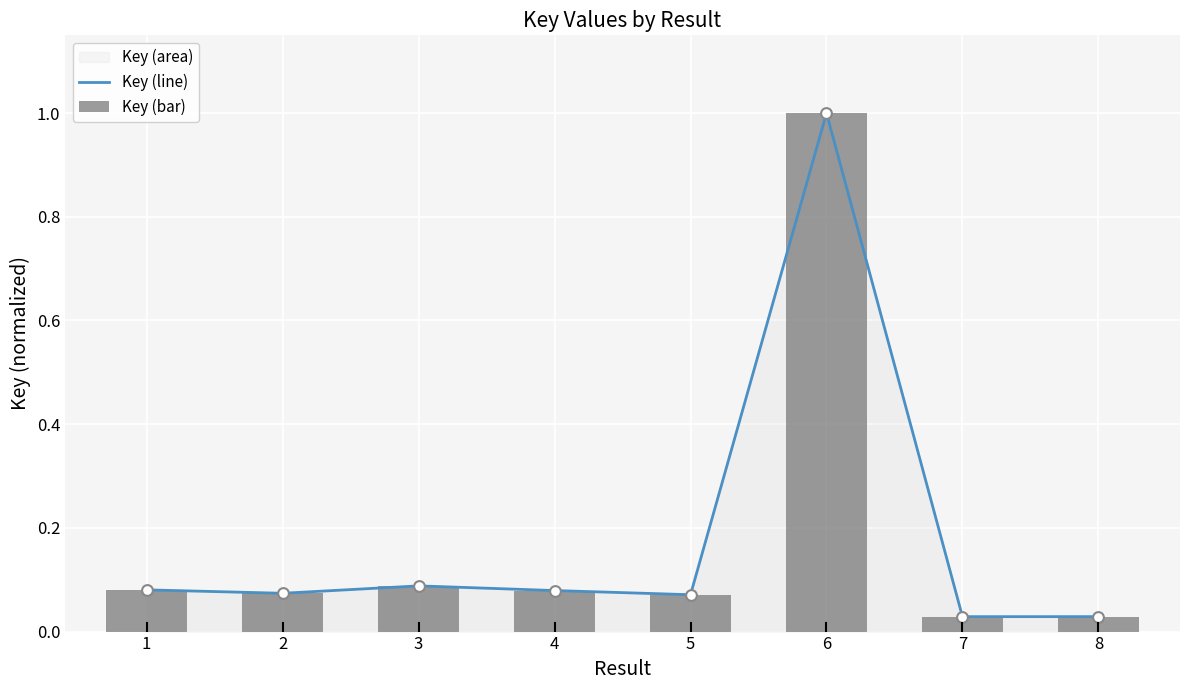

Which series contains the highest Y value?

Key (line)